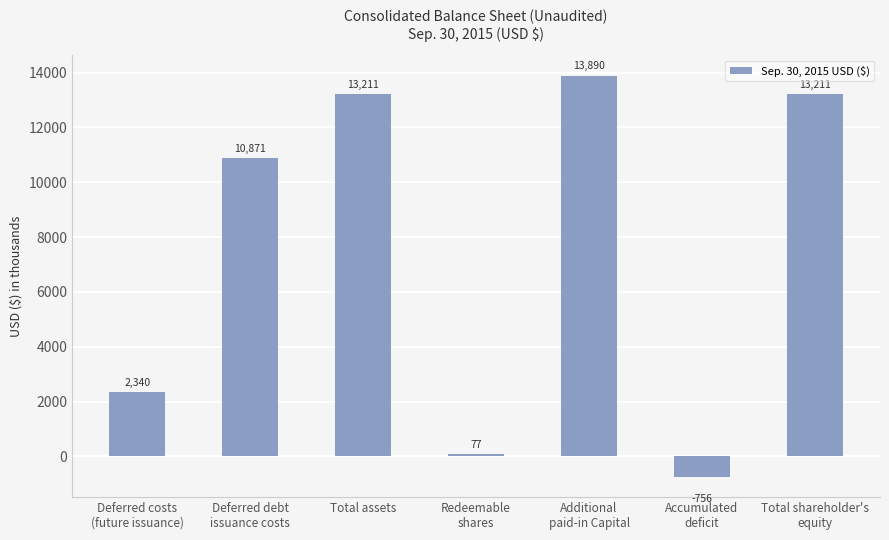

Is it true that the value at Additional
paid-in Capital is 20851?

False